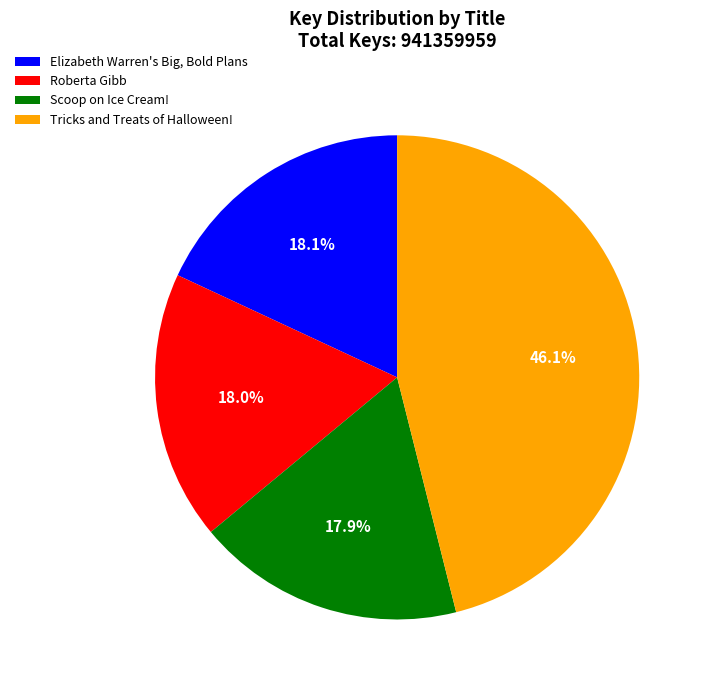

What percentage is NOT represented by Tricks and Treats of Halloween!?

53.9%